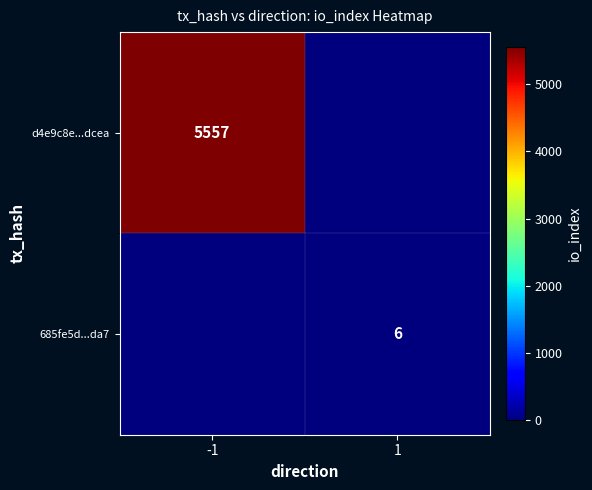

How many distinct data groups are displayed?

2